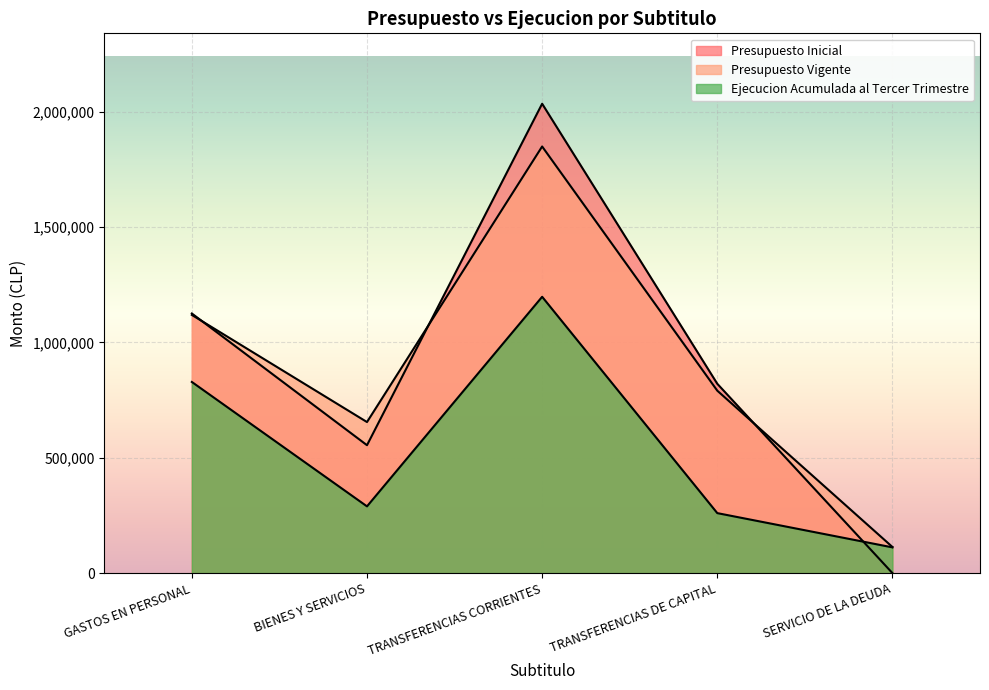

What is the difference between the maximum and minimum values in the Ejecucion Acumulada al Tercer Trimestre series?

1086458